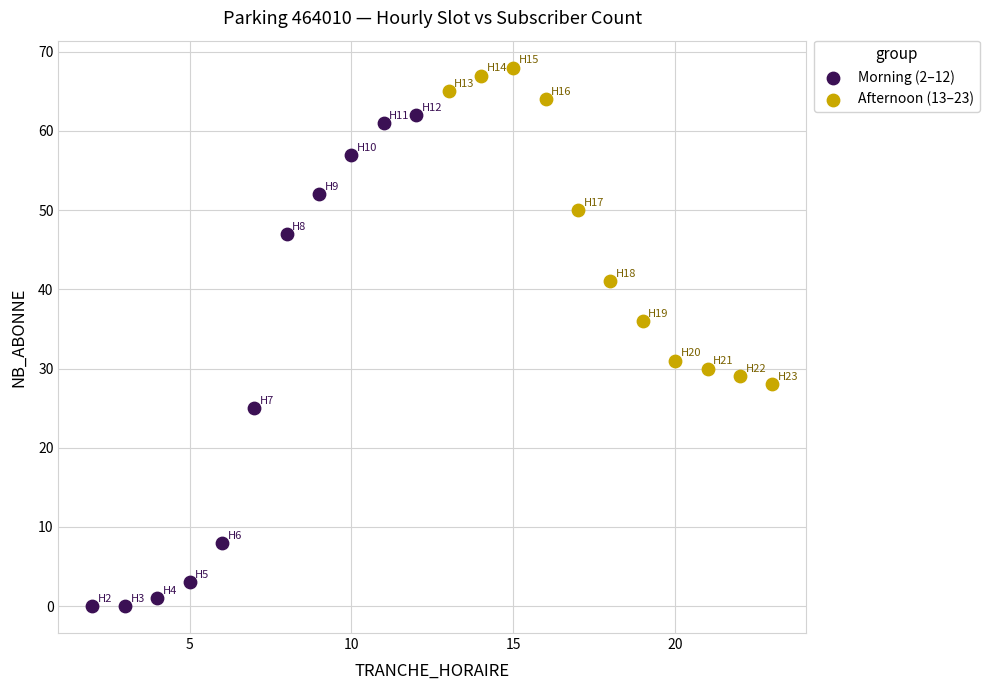

Which series reaches the minimum Y coordinate?

Morning (2–12)